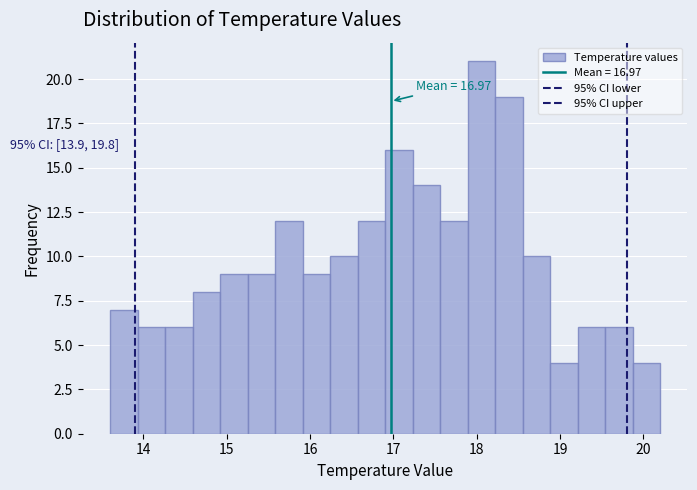

Around what value on the x-axis is the tallest bar? Give the approximate position of its centre, as read against the axis.

18.1